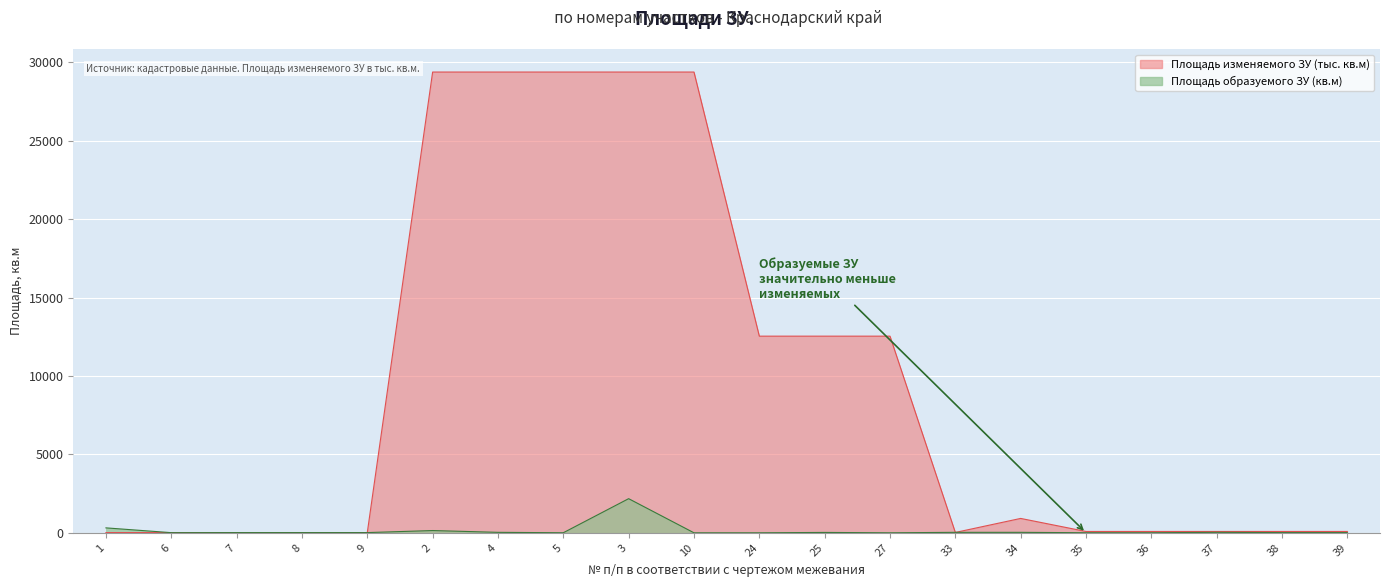

List the labels in order of Площадь изменяемого ЗУ value, largest first.

2, 4, 5, 3, 10, 24, 25, 27, 34, 35, 36, 37, 38, 39, 33, 1, 6, 7, 8, 9